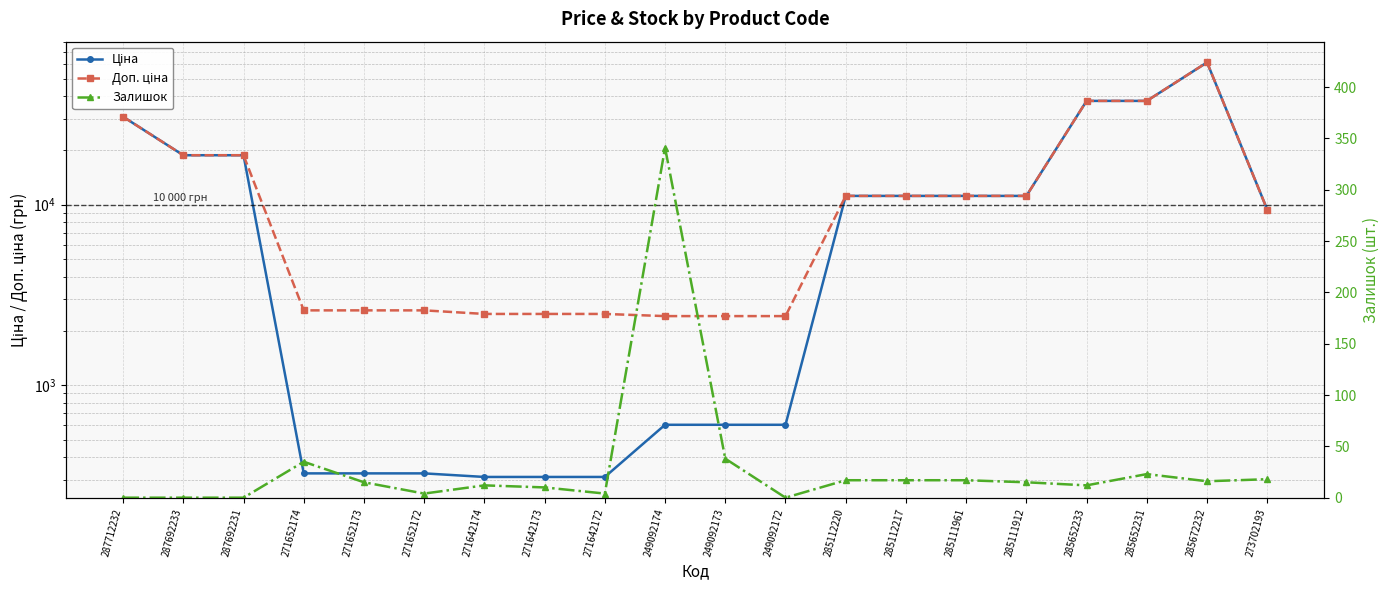

Count the number of categories in the chart.

20